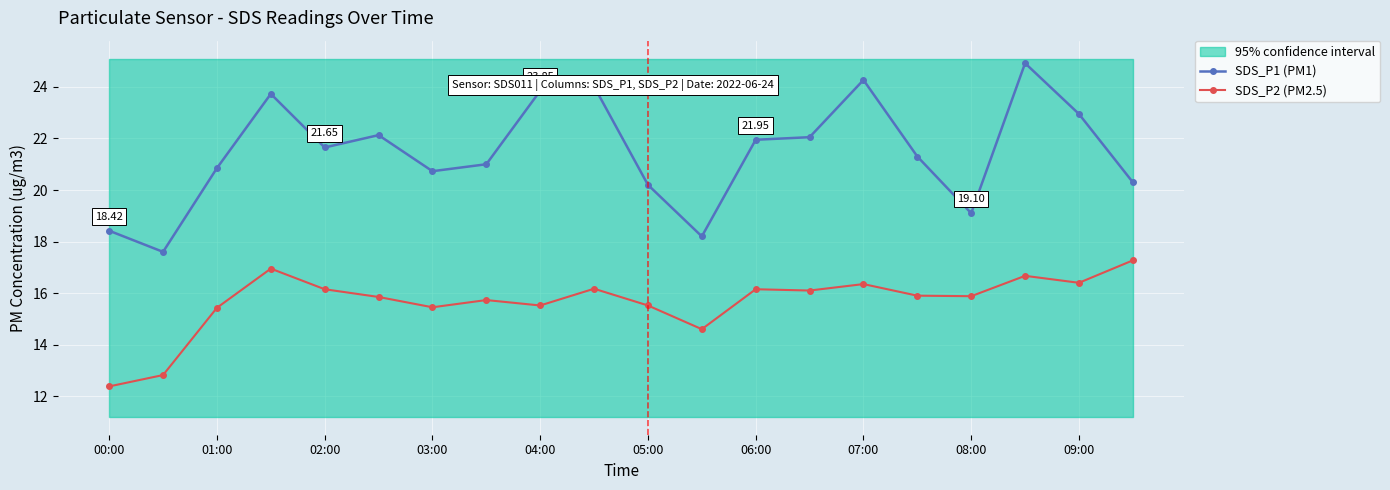

Is this an area chart (filled region under the line)?

No